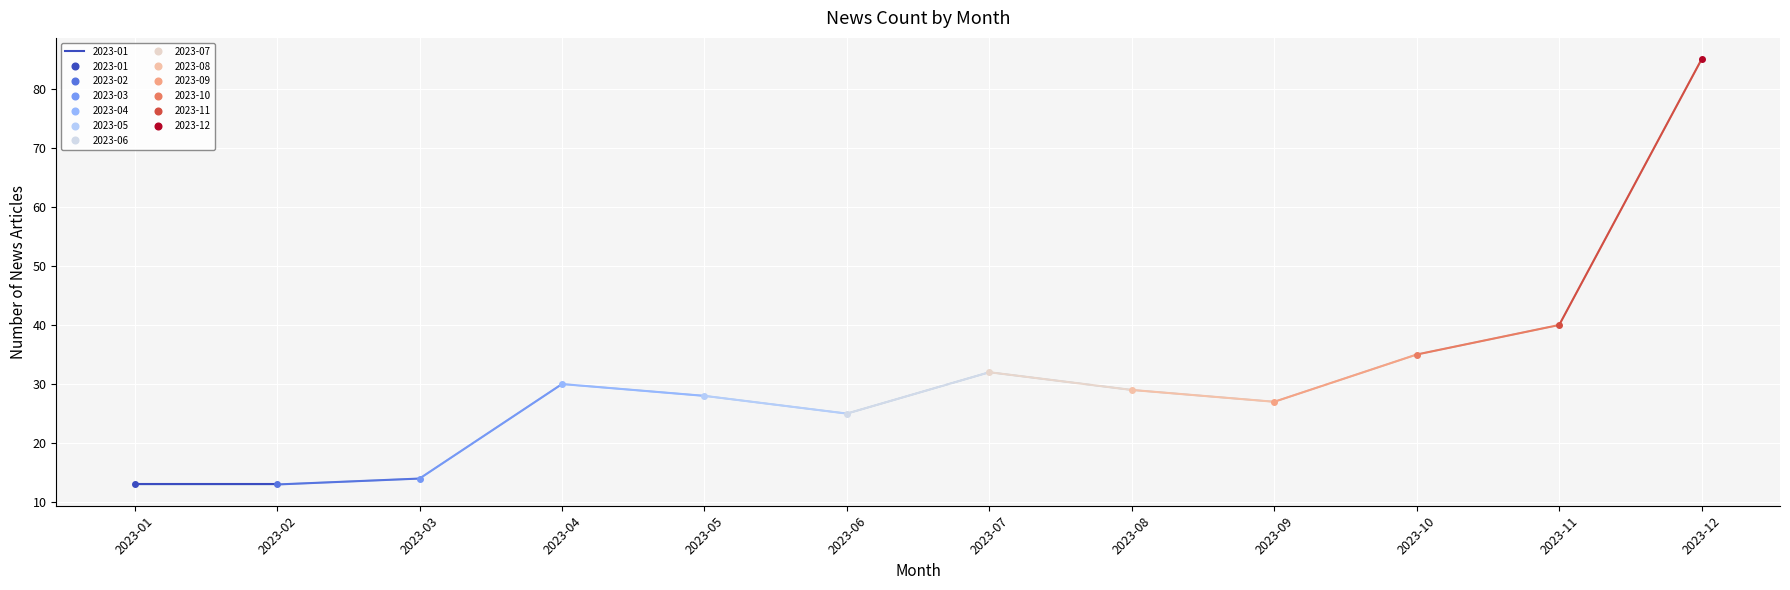

What is the maximum value shown in the chart?

85